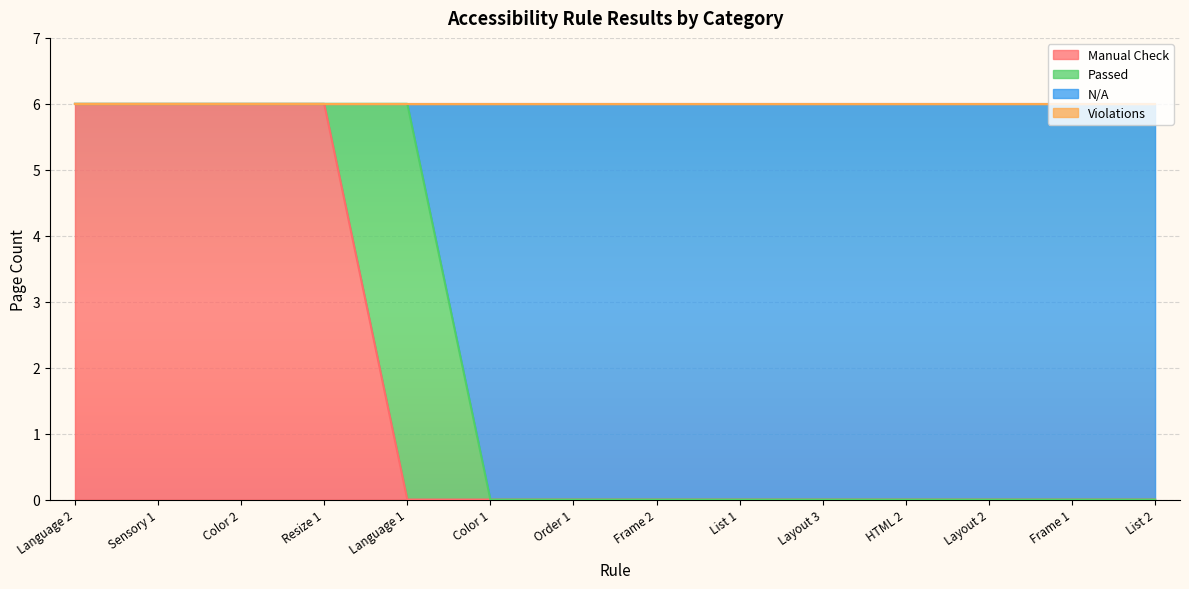

Which label corresponds to the largest value in the chart?

Language 2